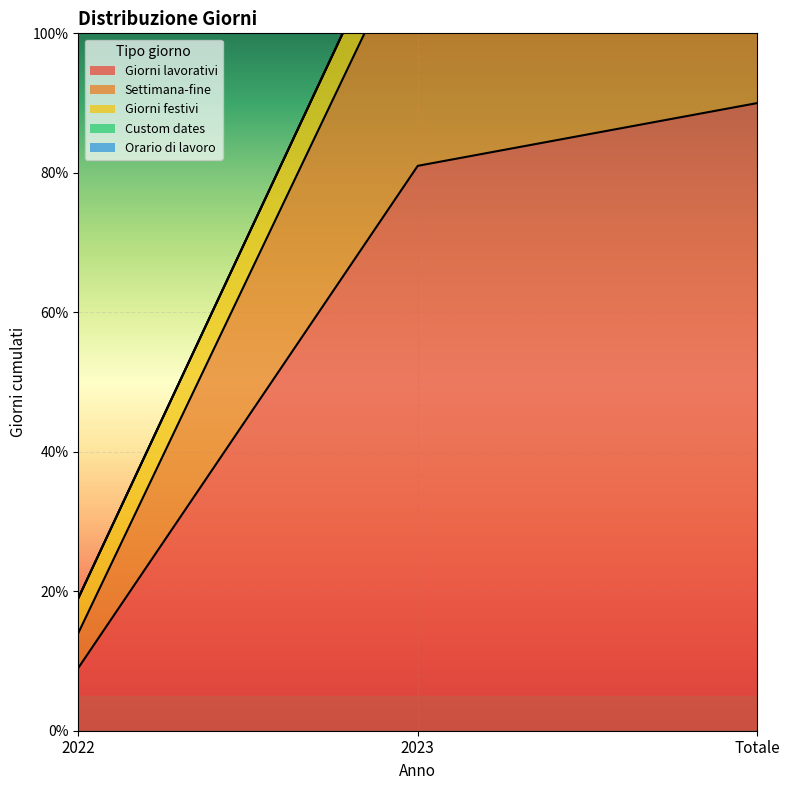

What are all the series names shown in the legend?

Giorni lavorativi, Settimana-fine, Giorni festivi, Custom dates, Orario di lavoro